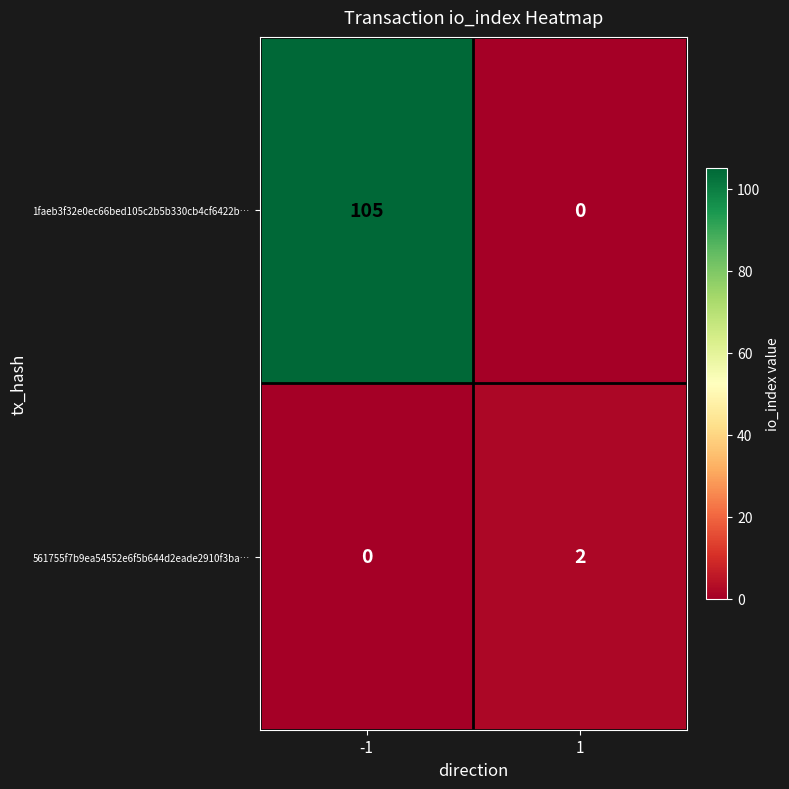

Which series has the largest total across all categories?

1faeb3f32e0ec66bed105c2b5b330cb4cf6422b…